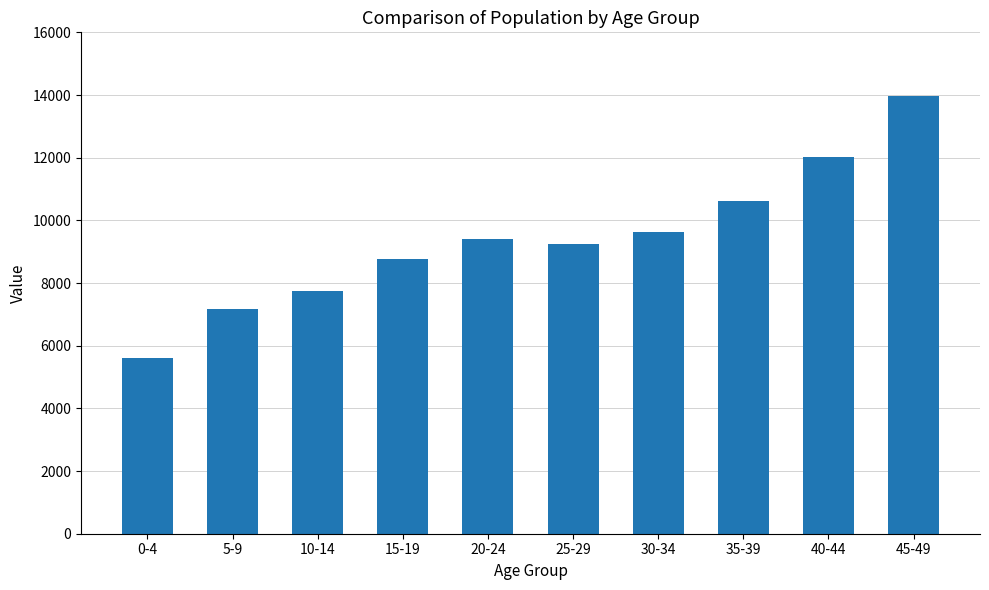

What is the difference between the maximum and second lowest values?

6808